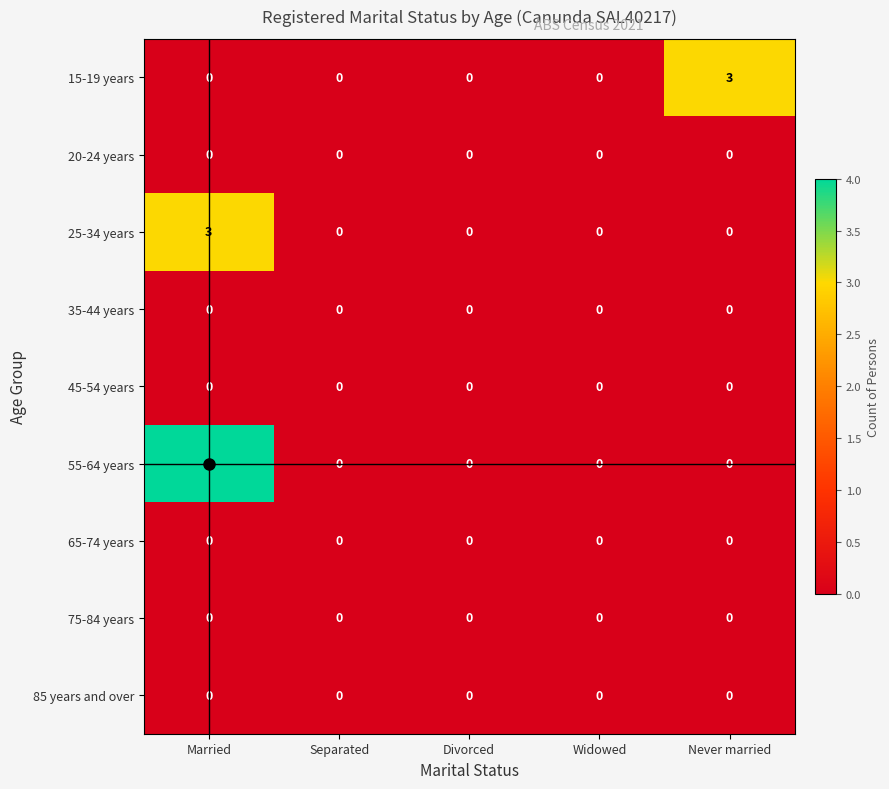

What is the maximum value shown in the chart?

4